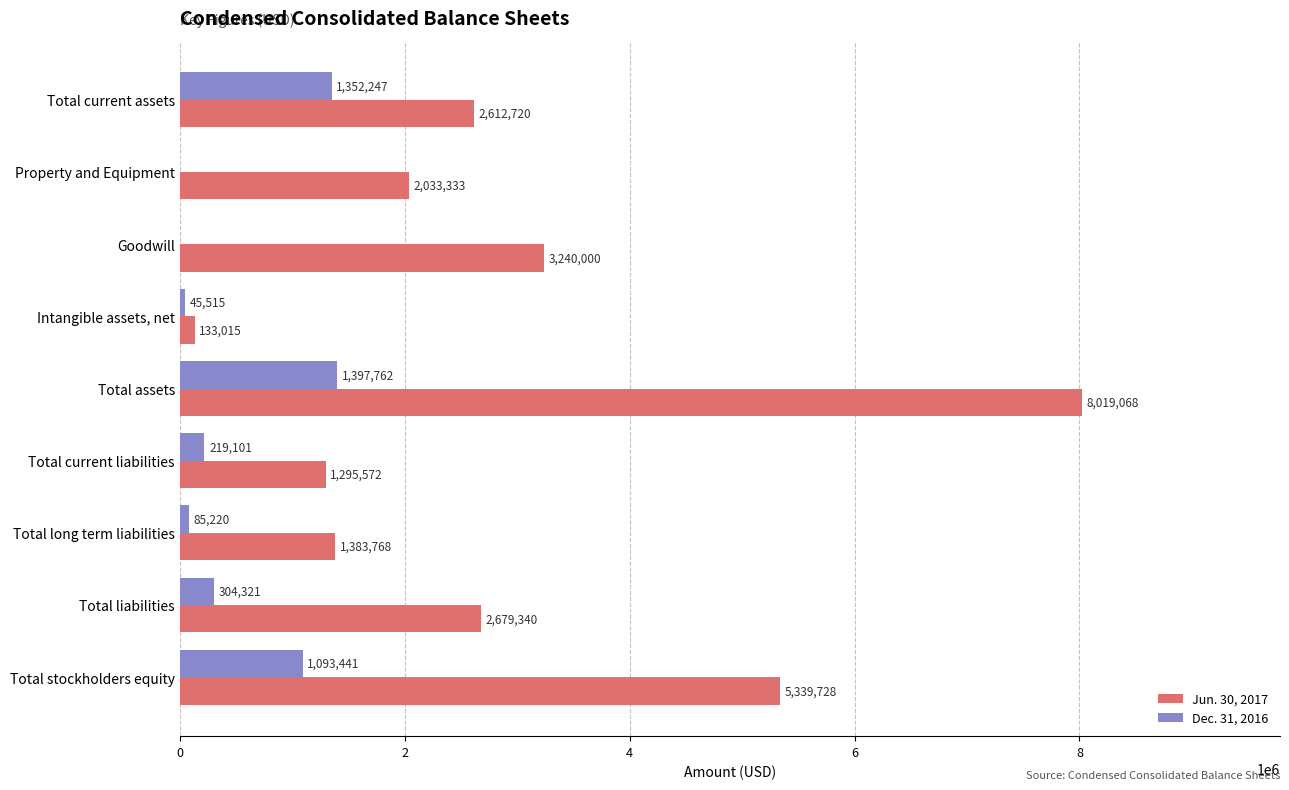

At which label is Dec. 31, 2016 closest to 698881?

Total liabilities